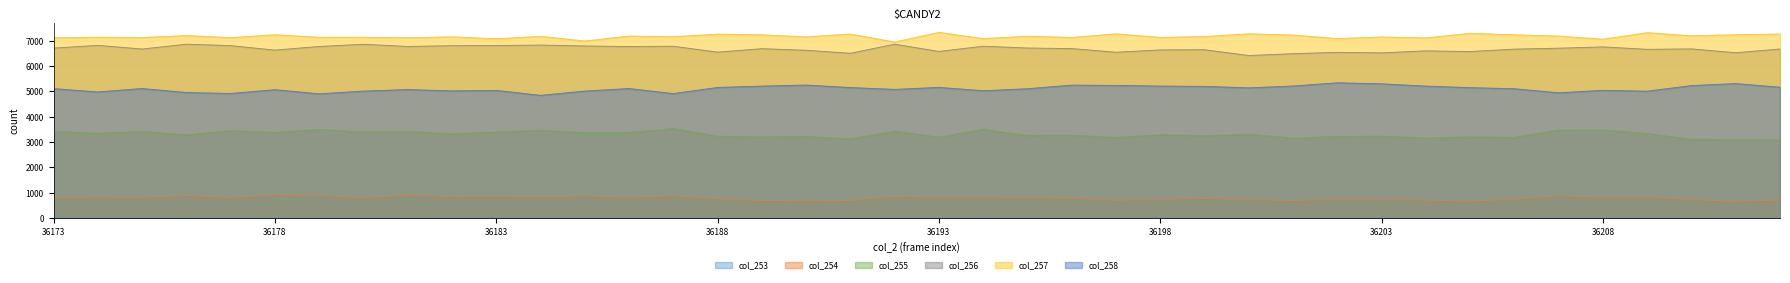

Reading left to right, extract all data points from this chart.

col_253: 36173=10	36174=4	36175=5	36176=8	36177=7	36178=8	36179=13	36180=5	36181=6	36182=4	36183=4	36184=9	36185=11	36186=7	36187=7	36188=4	36189=5	36190=7	36191=6	36192=3	36193=4	36194=13	36195=6	36196=5	36197=6	36198=8	36199=5	36200=3	36201=3	36202=3	36203=5	36204=7	36205=3	36206=7	36207=5	36208=7	36209=5	36210=2	36211=2	36212=4
col_254: 36173=801	36174=823	36175=810	36176=890	36177=812	36178=916	36179=896	36180=797	36181=914	36182=844	36183=850	36184=840	36185=874	36186=816	36187=882	36188=754	36189=690	36190=700	36191=693	36192=858	36193=818	36194=826	36195=805	36196=775	36197=695	36198=742	36199=772	36200=724	36201=687	36202=747	36203=745	36204=707	36205=668	36206=741	36207=880	36208=817	36209=832	36210=725	36211=660	36212=713
col_255: 36173=3417	36174=3350	36175=3414	36176=3286	36177=3453	36178=3381	36179=3501	36180=3392	36181=3421	36182=3327	36183=3398	36184=3468	36185=3364	36186=3378	36187=3537	36188=3234	36189=3201	36190=3224	36191=3130	36192=3428	36193=3195	36194=3498	36195=3263	36196=3270	36197=3181	36198=3294	36199=3251	36200=3309	36201=3160	36202=3225	36203=3232	36204=3165	36205=3204	36206=3187	36207=3472	36208=3478	36209=3336	36210=3110	36211=3098	36212=3078
col_256: 36173=6709	36174=6817	36175=6671	36176=6864	36177=6805	36178=6629	36179=6773	36180=6859	36181=6774	36182=6803	36183=6810	36184=6829	36185=6792	36186=6772	36187=6782	36188=6549	36189=6685	36190=6623	36191=6505	36192=6862	36193=6577	36194=6783	36195=6712	36196=6690	36197=6545	36198=6636	36199=6644	36200=6416	36201=6488	36202=6541	36203=6520	36204=6600	36205=6572	36206=6668	36207=6705	36208=6756	36209=6660	36210=6677	36211=6525	36212=6673
col_257: 36173=7113	36174=7138	36175=7126	36176=7204	36177=7120	36178=7237	36179=7135	36180=7136	36181=7115	36182=7153	36183=7076	36184=7174	36185=6988	36186=7184	36187=7156	36188=7261	36189=7233	36190=7150	36191=7264	36192=6946	36193=7330	36194=7081	36195=7178	36196=7126	36197=7271	36198=7130	36199=7164	36200=7273	36201=7224	36202=7085	36203=7147	36204=7110	36205=7292	36206=7233	36207=7183	36208=7059	36209=7317	36210=7195	36211=7237	36212=7265
col_258: 36173=5110	36174=4978	36175=5114	36176=4955	36177=4919	36178=5067	36179=4905	36180=5012	36181=5073	36182=5020	36183=5039	36184=4845	36185=5013	36186=5113	36187=4913	36188=5156	36189=5209	36190=5251	36191=5152	36192=5079	36193=5159	36194=5026	36195=5105	36196=5248	36197=5236	36198=5210	36199=5198	36200=5140	36201=5213	36202=5339	36203=5299	36204=5209	36205=5148	36206=5106	36207=4944	36208=5042	36209=5008	36210=5230	36211=5309	36212=5164